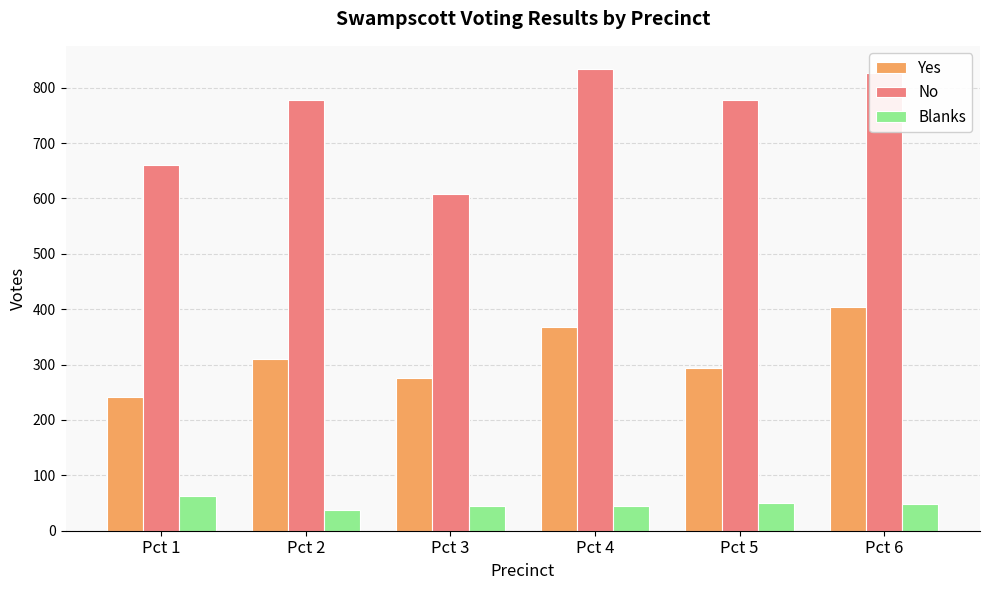

Read the No value at Pct 1.

661